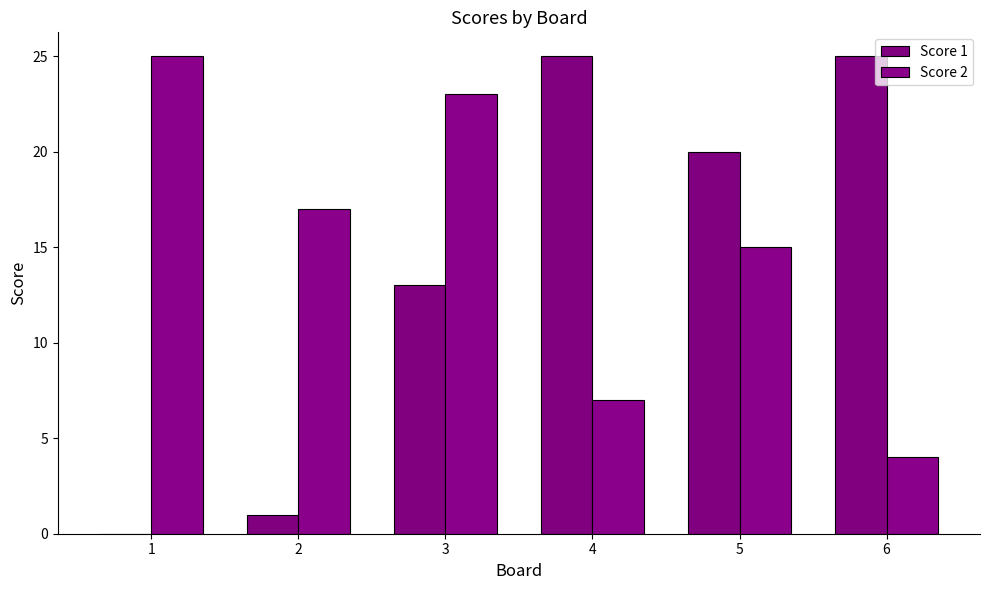

Are the bars horizontal?

No